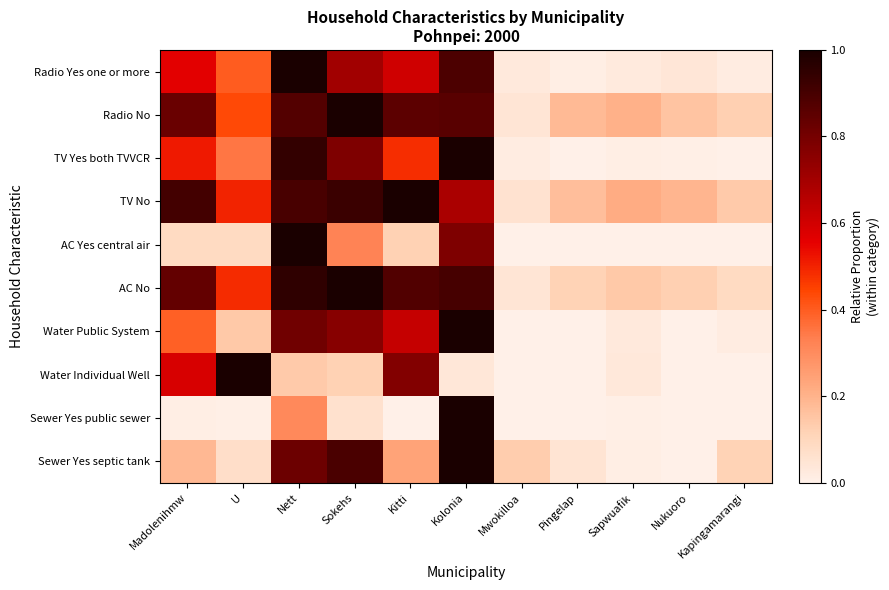

Which category has the highest value across all series?

Nett